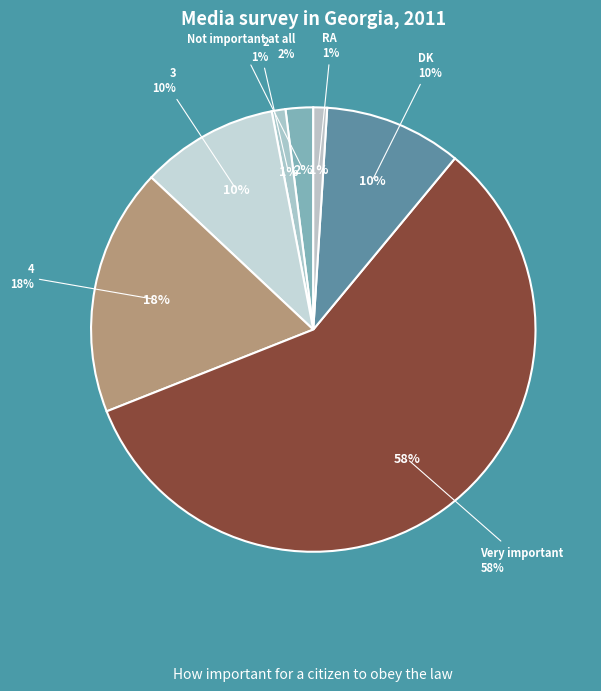

Do RA and Not important at all together represent more than half of the pie?

No